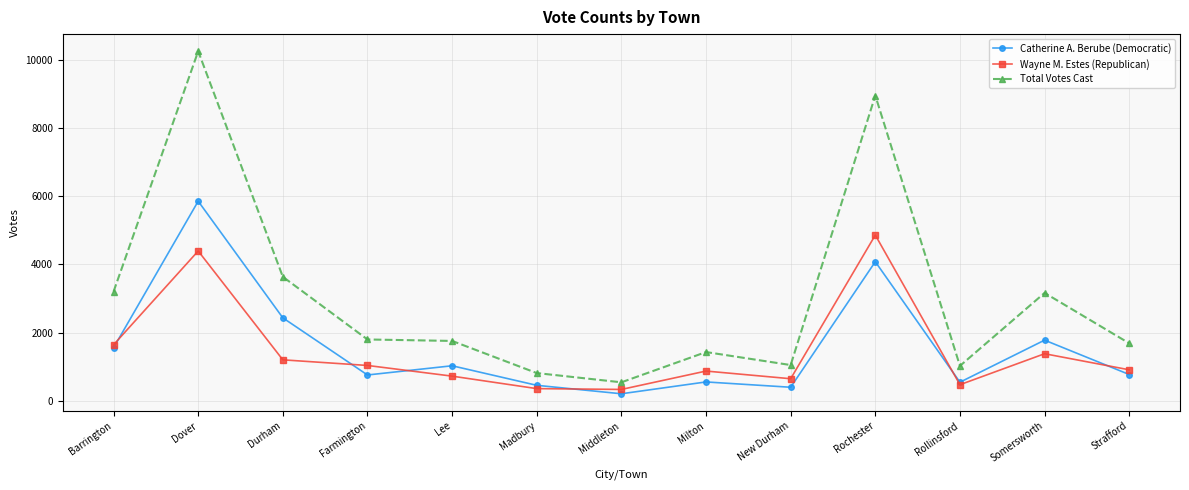

What is the total value across all series at Barrington?

6404